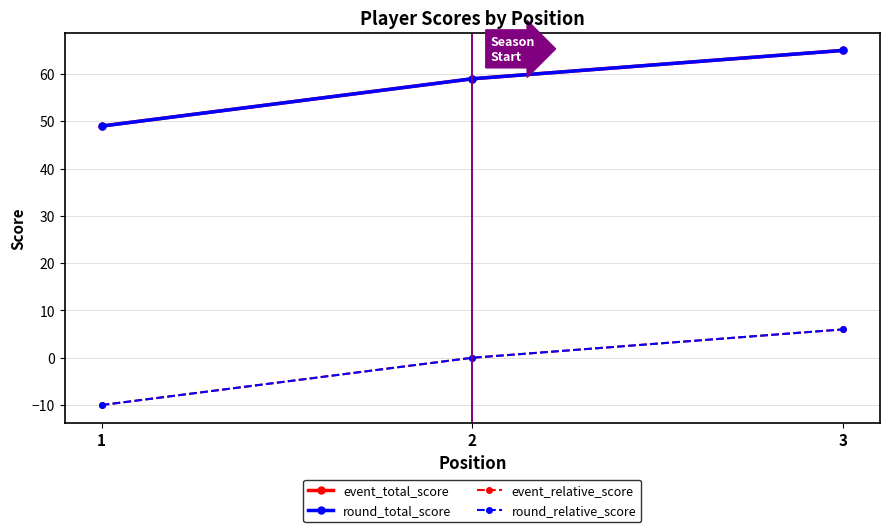

Which series has the widest spread of values?

event_total_score